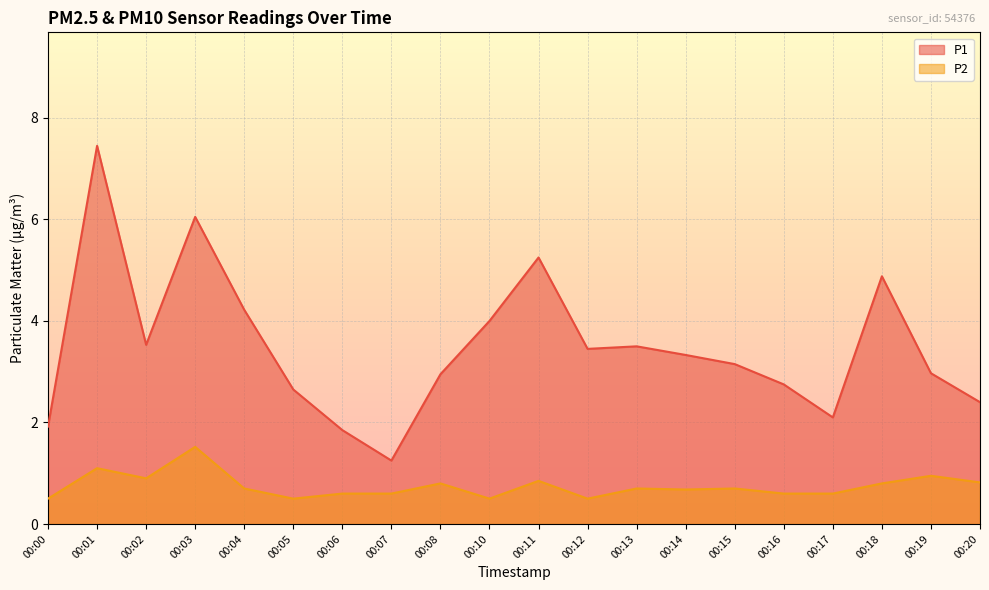

Reading right to left, extract all data points from this chart.

P1: 00:20=2.4	00:19=3.0	00:18=4.9	00:17=2.1	00:16=2.8	00:15=3.1	00:14=3.3	00:13=3.5	00:12=3.5	00:11=5.2	00:10=4.0	00:08=3.0	00:07=1.2	00:06=1.9	00:05=2.6	00:04=4.2	00:03=6.0	00:02=3.5	00:01=7.5	00:00=1.9
P2: 00:20=0.8	00:19=0.9	00:18=0.8	00:17=0.6	00:16=0.6	00:15=0.7	00:14=0.7	00:13=0.7	00:12=0.5	00:11=0.8	00:10=0.5	00:08=0.8	00:07=0.6	00:06=0.6	00:05=0.5	00:04=0.7	00:03=1.5	00:02=0.9	00:01=1.1	00:00=0.5